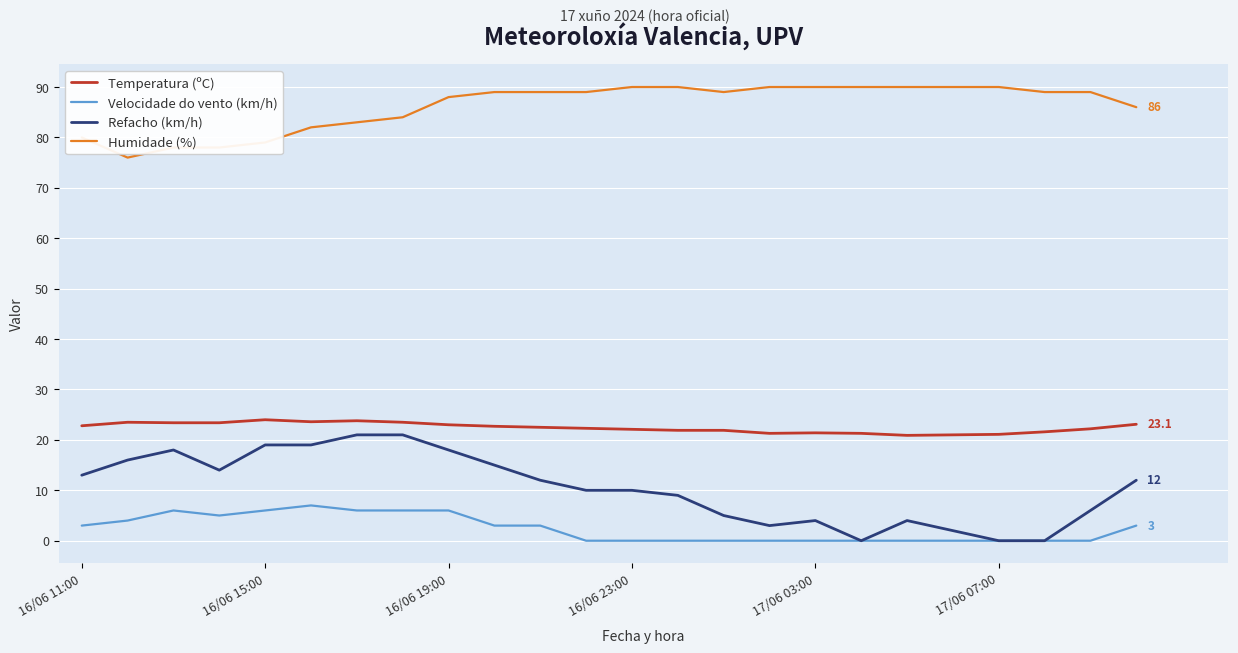

True or false: Humidade (%) and Temperatura (ºC) intersect in this chart.

False